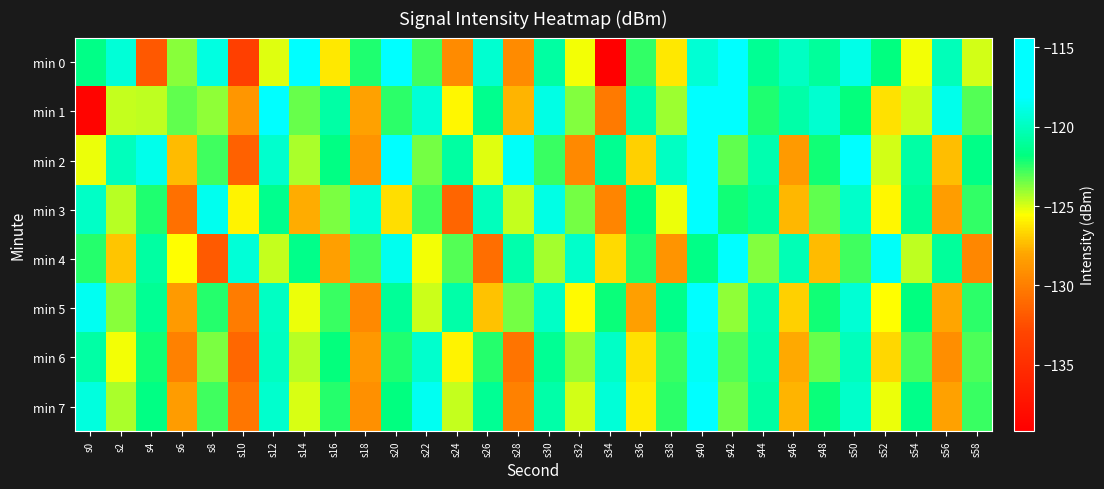

Reading left to right, extract all data points from this chart.

min 0: s0=-121.6	s2=-119.3	s4=-132.0	s6=-123.8	s8=-119.0	s10=-133.4	s12=-125.1	s14=-116.7	s16=-126.2	s18=-122.2	s20=-116.3	s22=-122.8	s24=-129.3	s26=-119.5	s28=-129.4	s30=-120.9	s32=-125.4	s34=-139.2	s36=-122.6	s38=-126.2	s40=-119.4	s42=-114.4	s44=-121.2	s46=-119.9	s48=-121.1	s50=-118.8	s52=-121.8	s54=-125.4	s56=-120.1	s58=-124.9
min 1: s0=-138.7	s2=-124.7	s4=-124.6	s6=-123.2	s8=-124.0	s10=-128.8	s12=-116.0	s14=-123.3	s16=-120.7	s18=-128.2	s20=-122.5	s22=-119.3	s24=-125.8	s26=-121.4	s28=-127.6	s30=-118.9	s32=-123.7	s34=-130.2	s36=-120.5	s38=-124.1	s40=-117.8	s42=-115.2	s44=-122.3	s46=-120.6	s48=-119.5	s50=-121.9	s52=-126.3	s54=-124.8	s56=-118.7	s58=-123.1
min 2: s0=-125.3	s2=-120.1	s4=-118.7	s6=-127.4	s8=-122.8	s10=-131.5	s12=-119.6	s14=-124.3	s16=-121.7	s18=-128.9	s20=-116.4	s22=-123.5	s24=-120.8	s26=-125.1	s28=-118.3	s30=-122.7	s32=-129.4	s34=-121.3	s36=-126.8	s38=-119.9	s40=-115.7	s42=-123.2	s44=-120.4	s46=-128.6	s48=-122.1	s50=-117.5	s52=-124.9	s54=-120.7	s56=-127.3	s58=-121.6
min 3: s0=-119.8	s2=-124.5	s4=-122.3	s6=-130.7	s8=-118.6	s10=-125.9	s12=-121.4	s14=-127.8	s16=-123.6	s18=-119.2	s20=-126.4	s22=-122.8	s24=-131.3	s26=-120.1	s28=-124.7	s30=-118.9	s32=-123.5	s34=-129.6	s36=-121.8	s38=-125.3	s40=-117.4	s42=-122.1	s44=-120.9	s46=-127.5	s48=-123.2	s50=-119.7	s52=-125.8	s54=-121.1	s56=-128.4	s58=-122.6
min 4: s0=-122.4	s2=-127.1	s4=-120.8	s6=-125.6	s8=-131.9	s10=-119.3	s12=-124.7	s14=-121.5	s16=-128.3	s18=-122.9	s20=-118.6	s22=-125.4	s24=-123.1	s26=-130.8	s28=-120.5	s30=-124.2	s32=-119.7	s34=-126.5	s36=-122.3	s38=-128.9	s40=-121.6	s42=-116.8	s44=-123.7	s46=-120.2	s48=-127.4	s50=-122.8	s52=-118.3	s54=-124.6	s56=-121.0	s58=-129.5
min 5: s0=-118.5	s2=-123.8	s4=-121.2	s6=-128.6	s8=-122.4	s10=-130.1	s12=-119.9	s14=-125.3	s16=-122.7	s18=-129.4	s20=-121.1	s22=-124.8	s24=-120.6	s26=-127.2	s28=-123.5	s30=-119.8	s32=-125.7	s34=-122.0	s36=-128.3	s38=-121.5	s40=-117.2	s42=-123.9	s44=-120.3	s46=-126.8	s48=-122.1	s50=-119.4	s52=-125.6	s54=-121.8	s56=-128.0	s58=-122.5
min 6: s0=-120.7	s2=-125.4	s4=-122.1	s6=-129.8	s8=-123.6	s10=-131.2	s12=-120.0	s14=-124.5	s16=-121.9	s18=-128.7	s20=-122.3	s22=-119.6	s24=-125.9	s26=-122.4	s28=-130.5	s30=-121.2	s32=-124.0	s34=-119.8	s36=-126.3	s38=-122.7	s40=-118.4	s42=-123.1	s44=-120.5	s46=-127.9	s48=-123.3	s50=-120.1	s52=-126.6	s54=-122.9	s56=-129.2	s58=-123.0
min 7: s0=-119.1	s2=-124.3	s4=-121.7	s6=-128.5	s8=-122.8	s10=-130.4	s12=-119.6	s14=-125.0	s16=-122.4	s18=-129.1	s20=-121.8	s22=-118.5	s24=-124.7	s26=-121.2	s28=-129.8	s30=-120.6	s32=-124.9	s34=-119.3	s36=-126.1	s38=-122.5	s40=-117.9	s42=-123.4	s44=-120.8	s46=-127.6	s48=-122.0	s50=-119.7	s52=-125.3	s54=-121.5	s56=-128.2	s58=-122.7